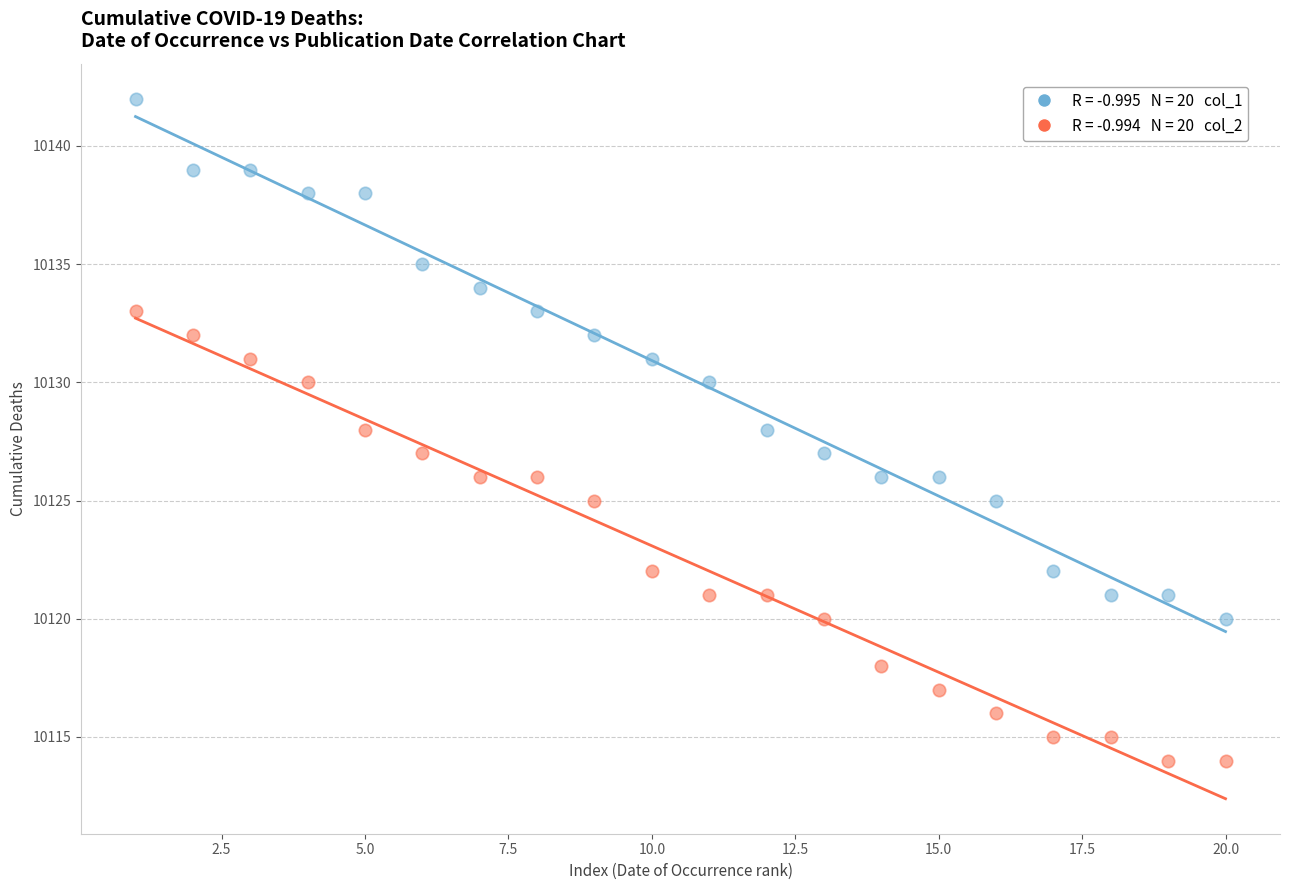

Across all data points, what is the range of Y values (max minus min)?

28